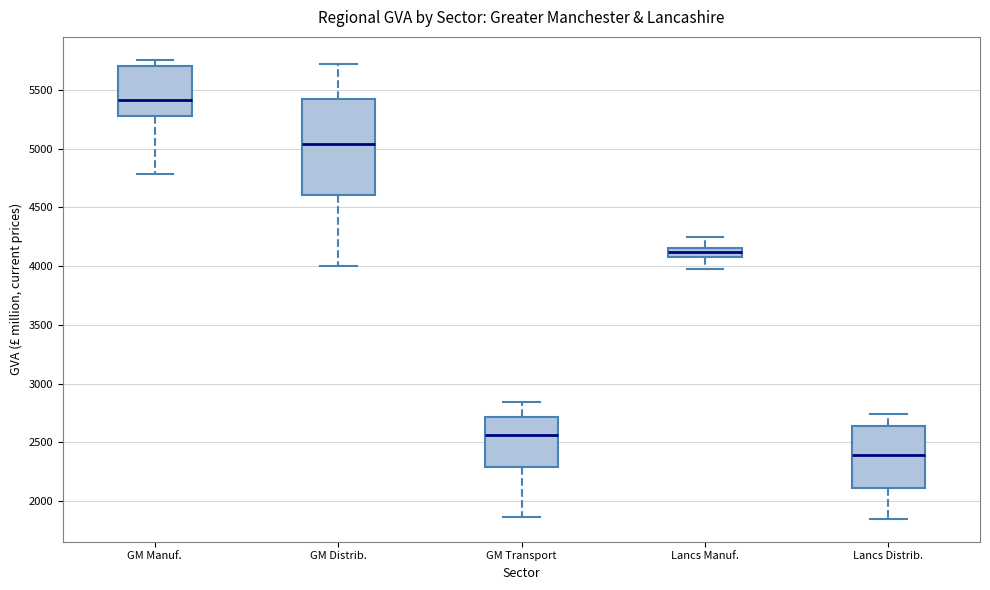

Reading left to right, transcribe this box plot: for each box, give where its median line is, the range the box spans, and where its two whiskers end, as read against the y-axis. The values are not printed on the chart, so give them approximately, as read against the axis.

GM Manuf.: median 5400, box 5300 to 5700, whiskers 4800 to 5750
GM Distrib.: median 5050, box 4600 to 5400, whiskers 4000 to 5750
GM Transport: median 2550, box 2300 to 2700, whiskers 1850 to 2850
Lancs Manuf.: median 4100 (inside the box), box 4100 to 4150, whiskers 3950 to 4250
Lancs Distrib.: median 2400, box 2100 to 2650, whiskers 1850 to 2750